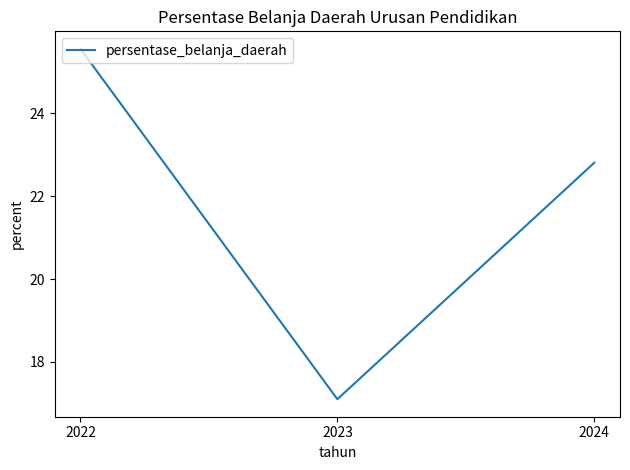

Approximately how many times larger is the value at 2022 compared to 2023?

1.5